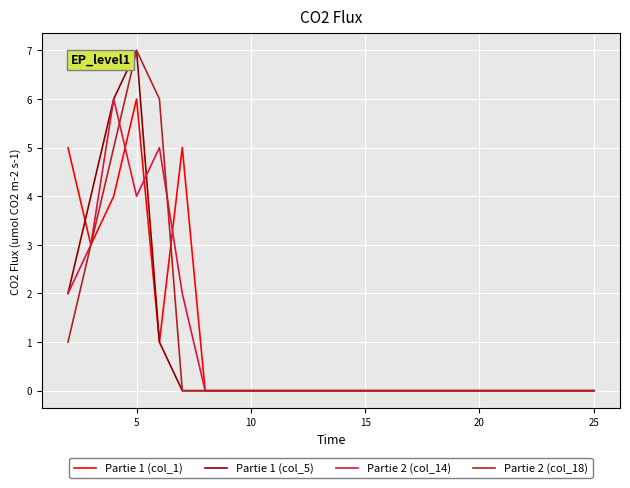

Is this an area chart (filled region under the line)?

No